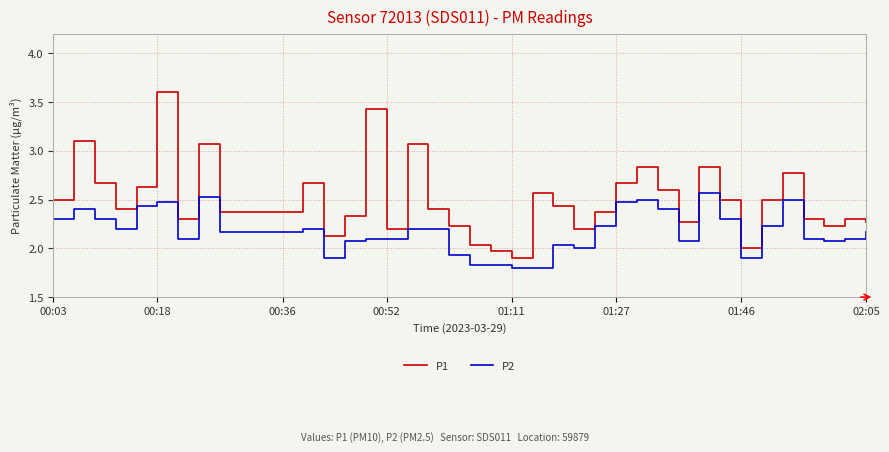

Rank the series by their maximum value, from highest to lowest.

P1, P2